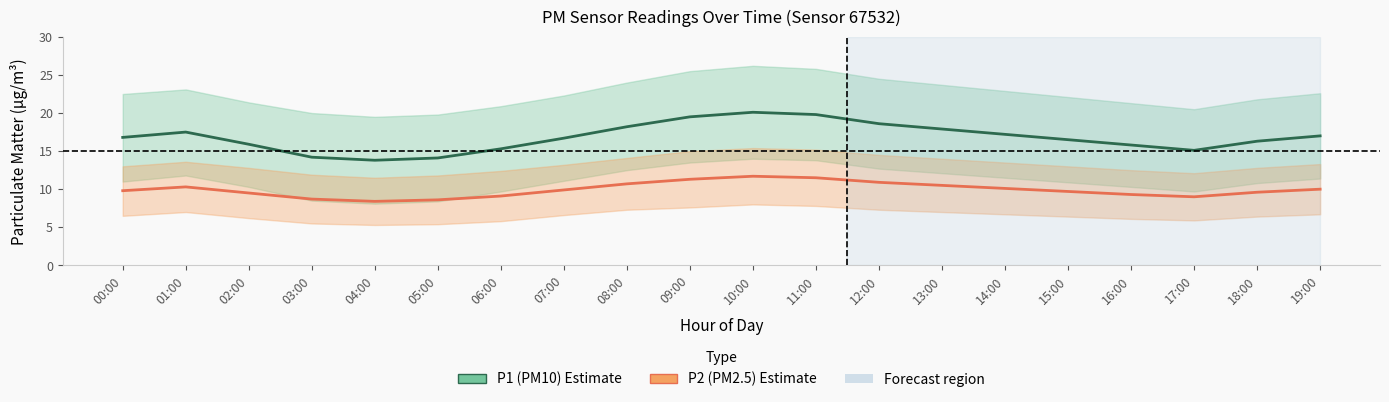

At 16:00, list the series in order from smallest to largest.

P2 mean, P1 mean